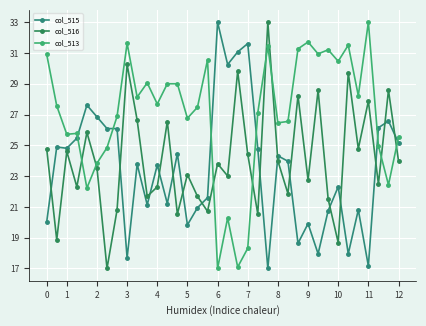

Reading right to left, list all the values displayed in this chart.

col_515: 25.2	26.6	26.1	17.2	20.8	18.0	22.3	20.8	18.0	19.9	18.6	24.0	24.3	17.0	24.8	31.6	31.1	30.3	33.0	21.6	20.9	19.8	24.5	21.2	23.7	21.1	23.8	17.7	26.1	26.1	26.9	27.6	25.5	24.8	24.9	20.0
col_516: 24.0	28.6	22.5	27.9	24.8	29.7	18.7	21.5	28.6	22.7	28.2	21.9	24.0	33.0	20.5	24.4	29.8	23.0	23.8	20.7	21.7	23.1	20.5	26.5	22.3	21.7	26.6	30.3	20.8	17.0	23.5	25.8	22.3	24.6	18.9	24.8
col_513: 25.5	22.4	25.0	33.0	28.2	31.5	30.5	31.2	30.9	31.7	31.3	26.6	26.5	31.4	27.1	18.3	17.1	20.3	17.0	30.6	27.5	26.8	29.0	29.0	27.7	29.1	28.1	31.6	26.9	24.9	23.8	22.2	25.8	25.7	27.6	30.9